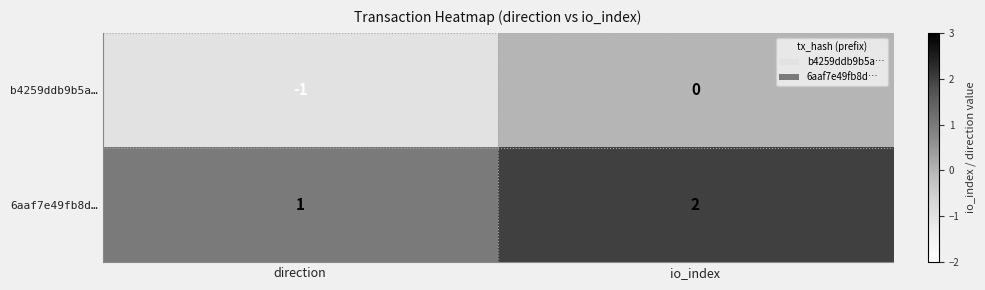

How many data points does each series have?

2